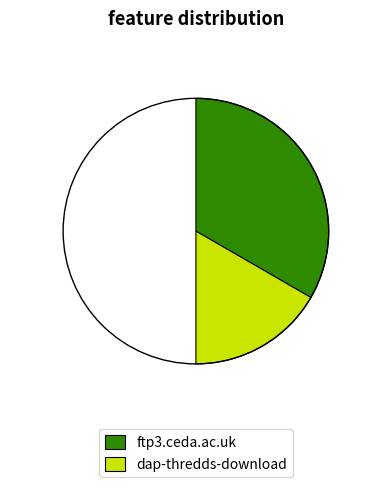

What is the largest slice in the pie chart?

ftp3.ceda.ac.uk